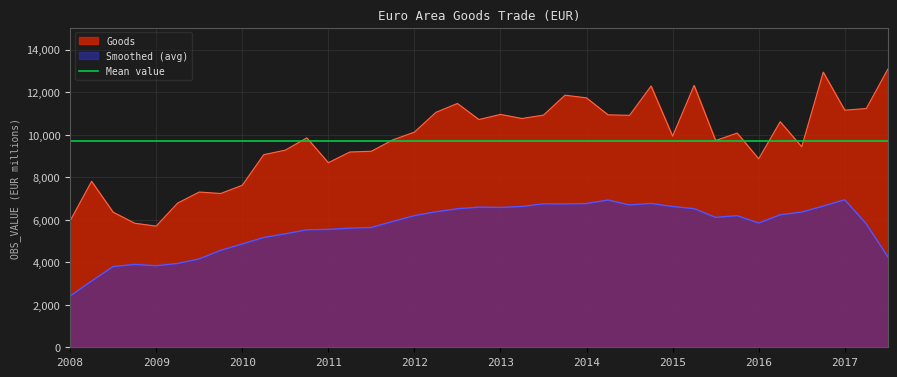

At which label does Smoothed (avg) reach its minimum?

2008